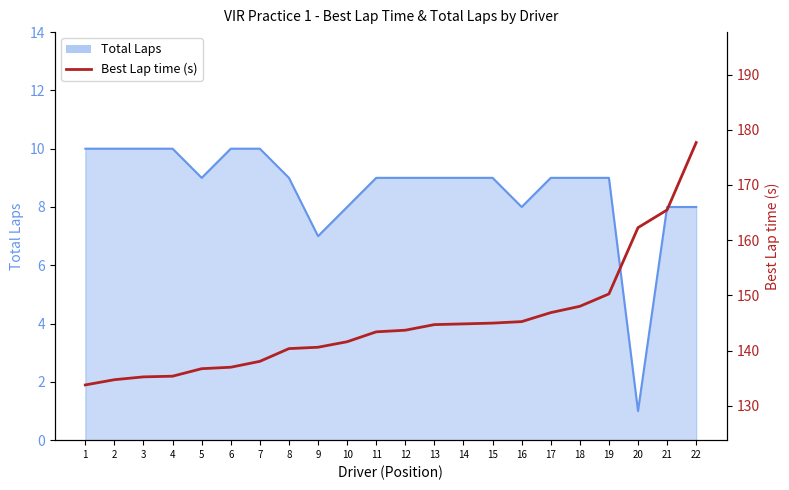

Reading right to left, extract all data points from this chart.

22=177.7	21=165.5	20=162.3	19=150.3	18=148.0	17=146.9	16=145.3	15=145.0	14=144.8	13=144.7	12=143.7	11=143.4	10=141.6	9=140.6	8=140.4	7=138.1	6=137.0	5=136.7	4=135.4	3=135.3	2=134.7	1=133.8